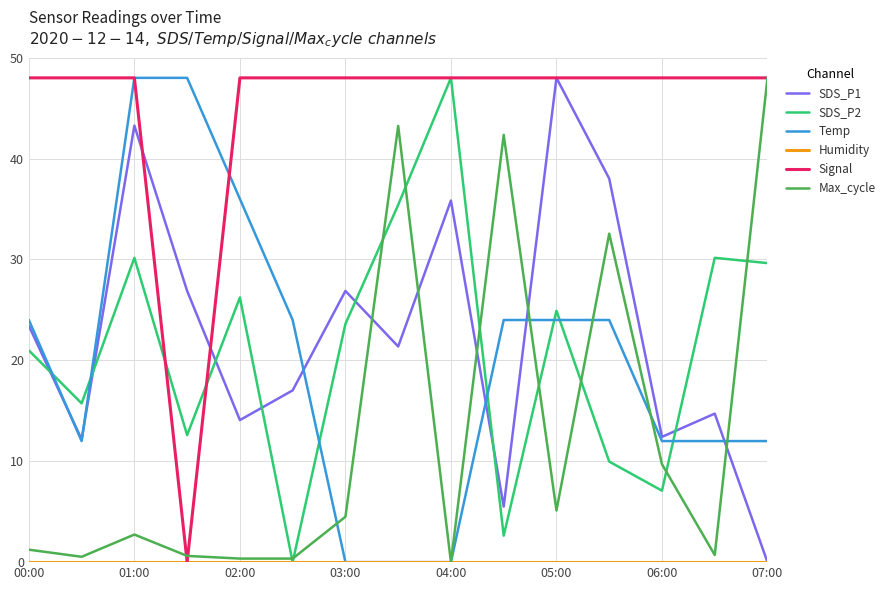

True or false: SDS_P2 and SDS_P1 intersect in this chart.

True